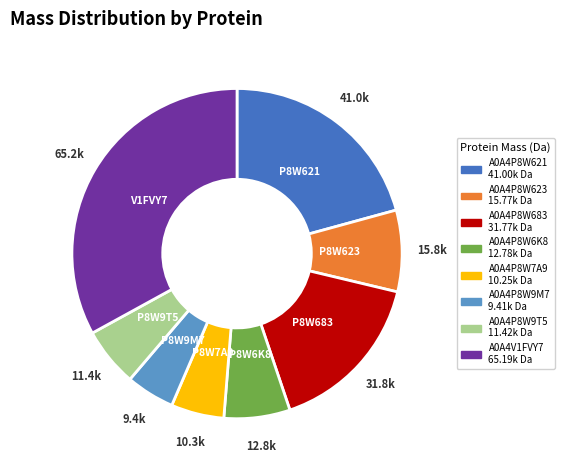

Combined, do A0A4P8W623 and A0A4P8W9M7 account for over 50%?

No